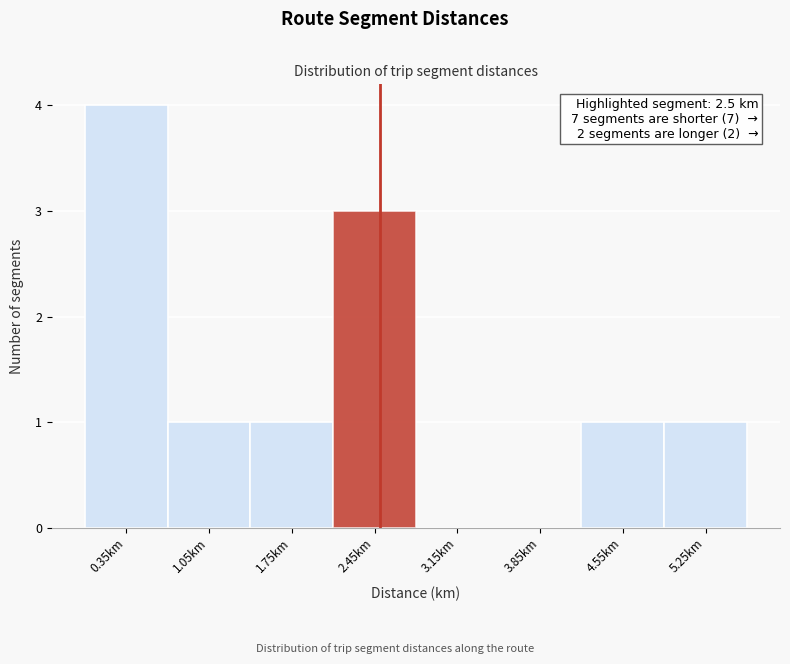

Over which range of the x-axis is the bar tallest?

0.0 to 0.7